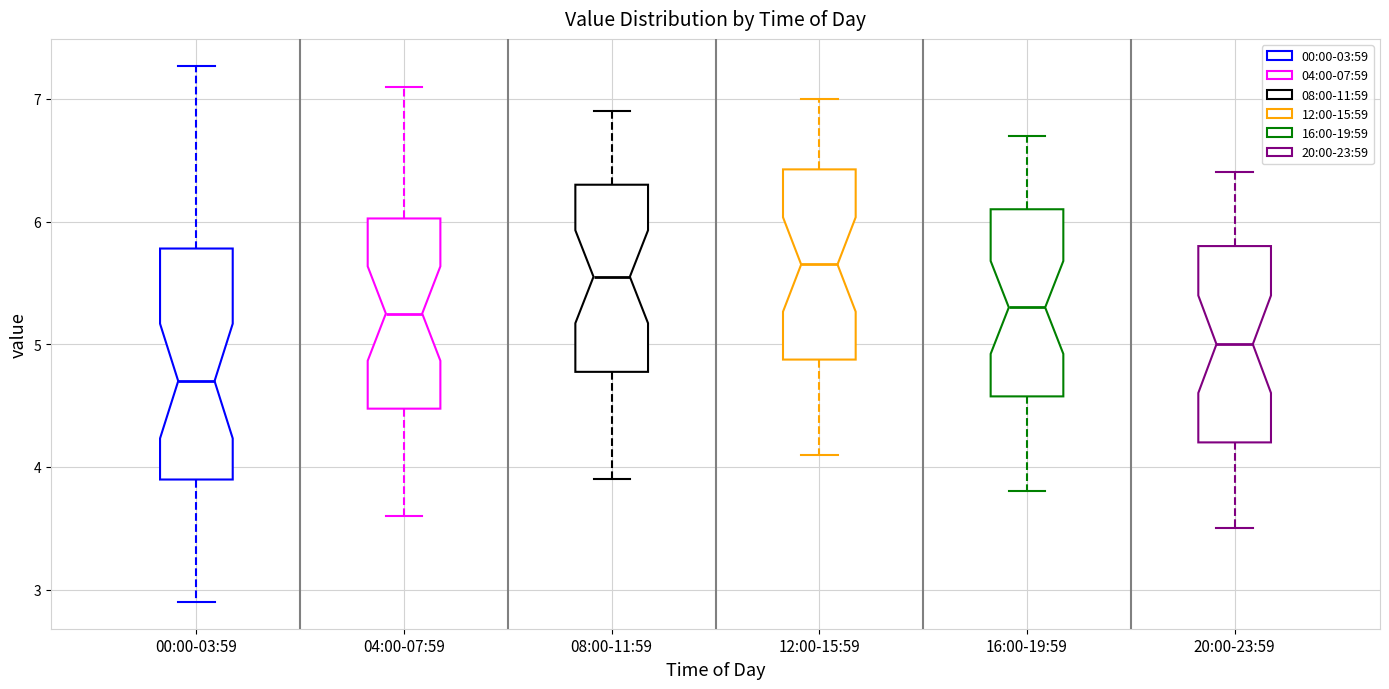

Reading left to right, transcribe this box plot: for each box, give where its median line is, the range the box spans, and where its two whiskers end, as read against the y-axis. The values are not printed on the chart, so give them approximately, as read against the axis.

00:00-03:59: median 4.7, box 3.9 to 5.8, whiskers 2.9 to 7.3
04:00-07:59: median 5.3, box 4.5 to 6.0, whiskers 3.6 to 7.1
08:00-11:59: median 5.6, box 4.8 to 6.3, whiskers 3.9 to 6.9
12:00-15:59: median 5.7, box 4.9 to 6.4, whiskers 4.1 to 7.0
16:00-19:59: median 5.3, box 4.6 to 6.1, whiskers 3.8 to 6.7
20:00-23:59: median 5.0, box 4.2 to 5.8, whiskers 3.5 to 6.4